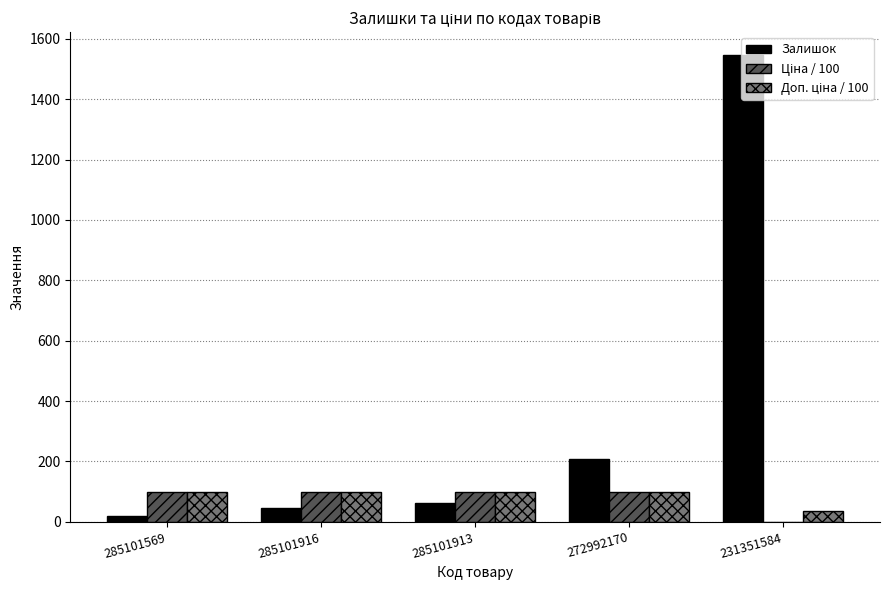

The Залишок series shows 2082.8 at 231351584. True or false?

False